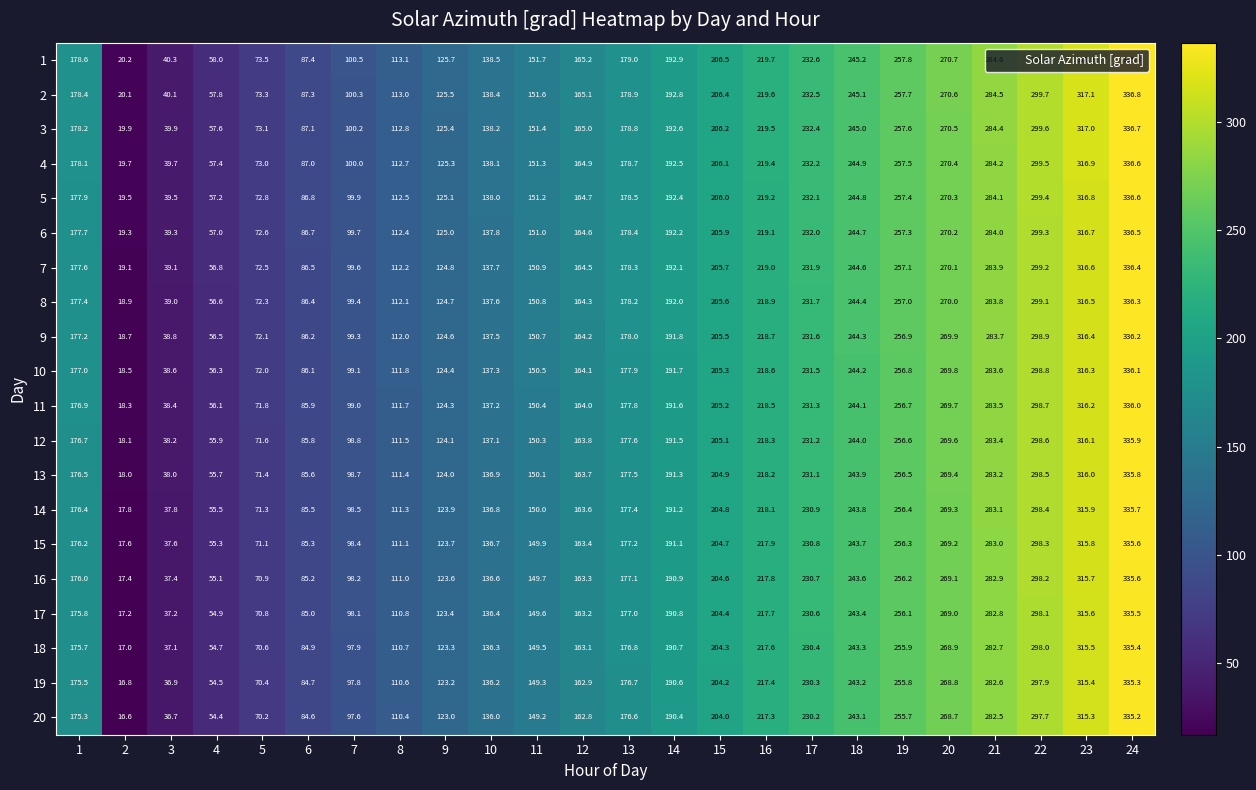

Rank the categories by 17 value from highest to lowest.

24, 23, 22, 21, 20, 19, 18, 17, 16, 15, 14, 13, 1, 12, 11, 10, 9, 8, 7, 6, 5, 4, 3, 2